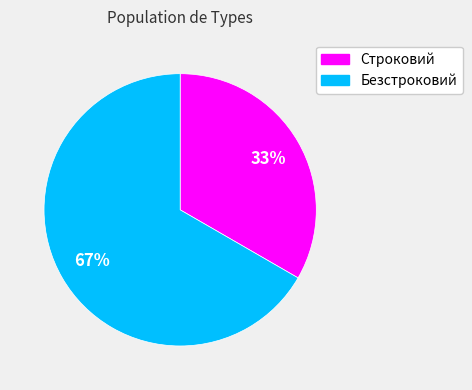

Which category has the smallest portion of the pie?

Строковий